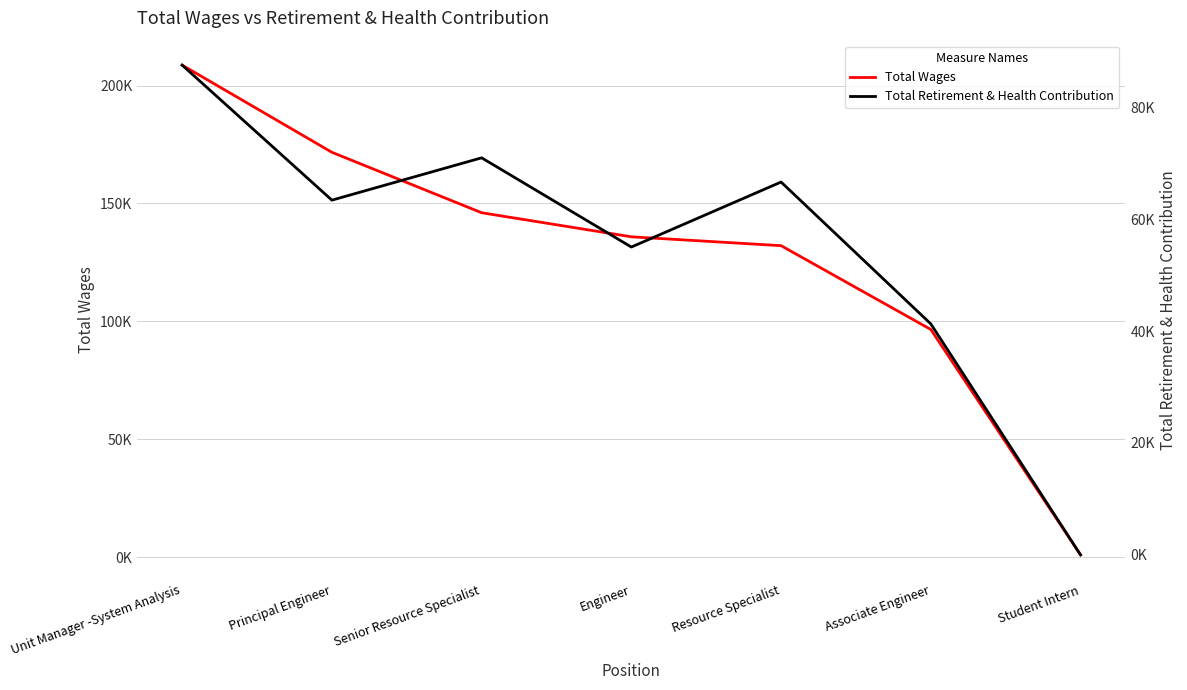

Between Engineer and Student Intern, which is larger?

Engineer